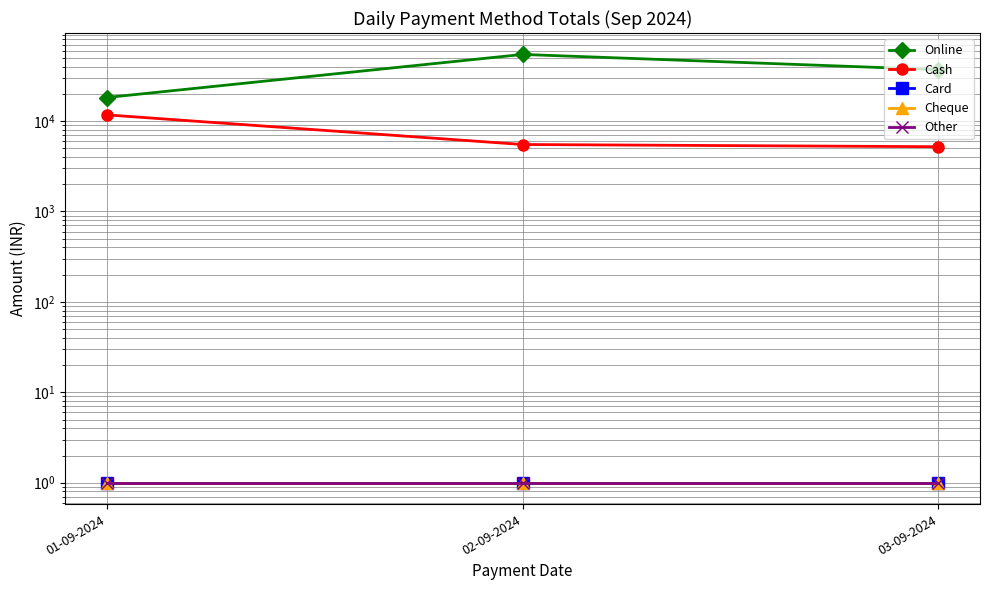

The value of Card at 03-09-2024 is 0. True or false?

False